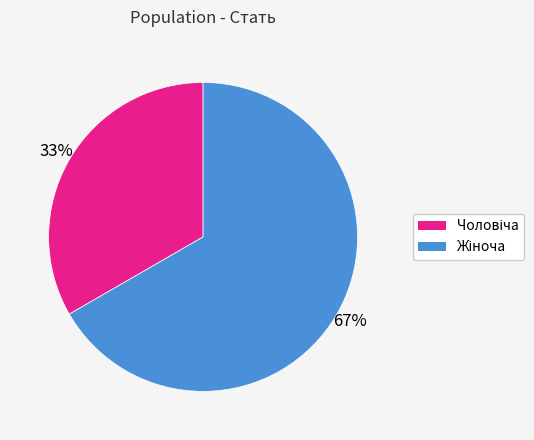

Does any single category account for the majority?

Yes